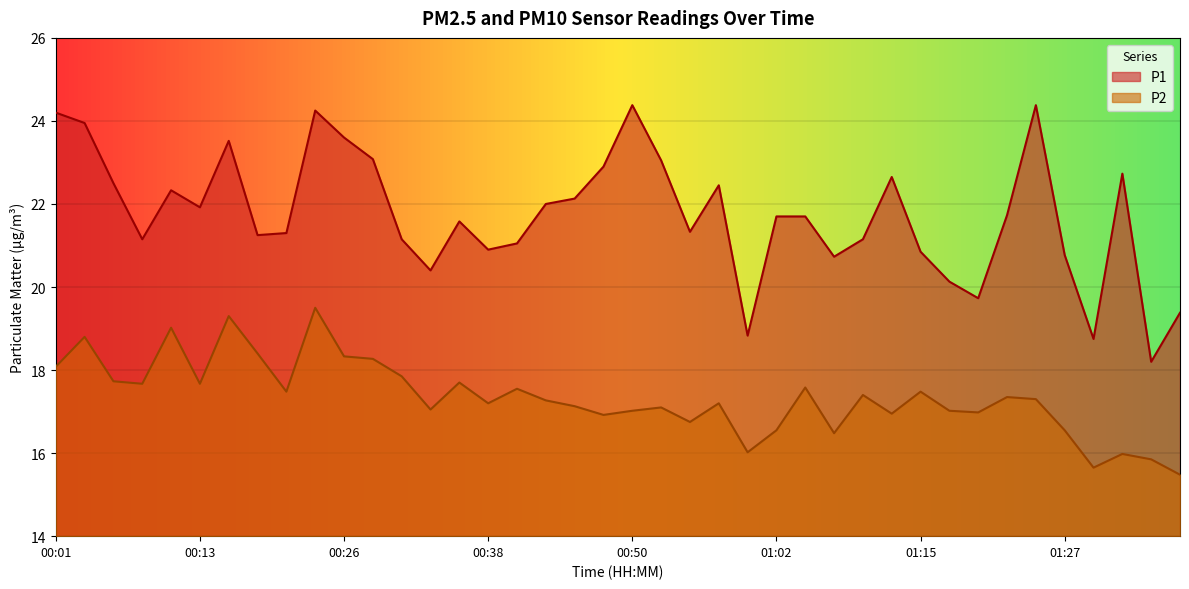

Where is the first local minimum for P2?

00:09